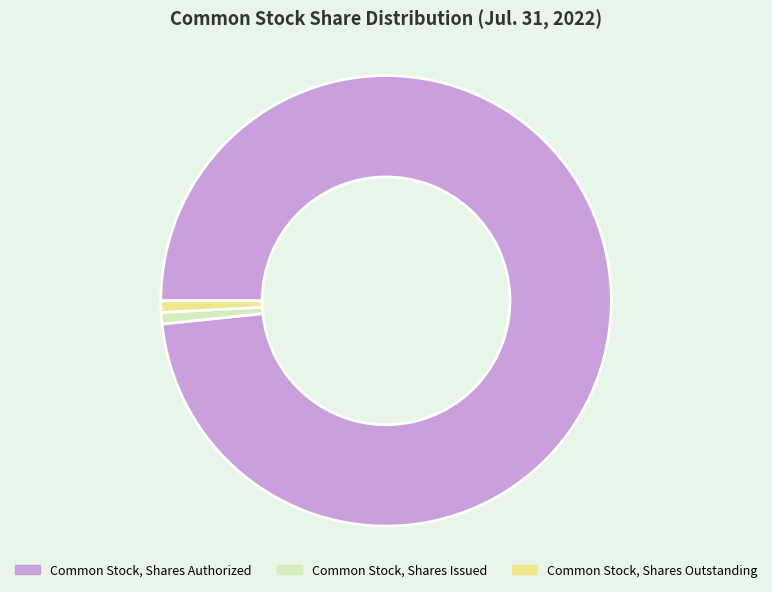

Combined, do Common Stock, Shares Authorized and Common Stock, Shares Issued account for over 50%?

Yes